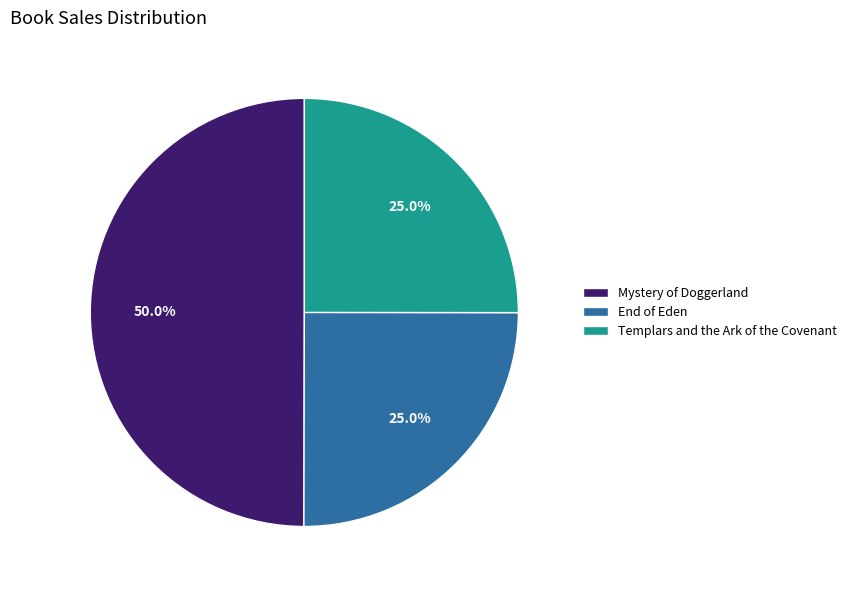

What is the ratio of the value at End of Eden to the value at Mystery of Doggerland?

0.5